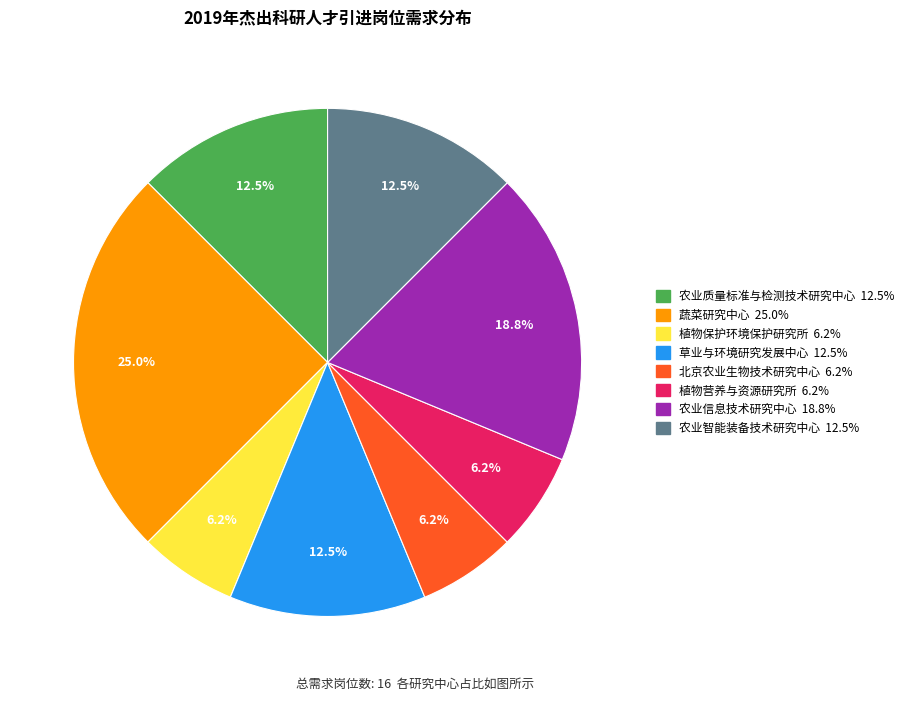

To the nearest percent, what is the difference between the largest and smallest slice percentages?

19%